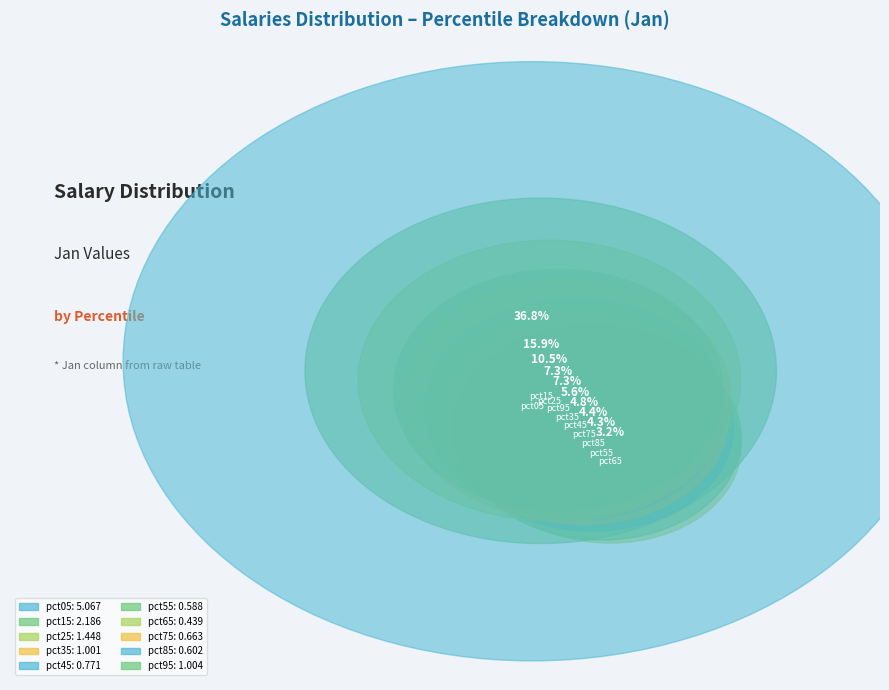

To the nearest percent, what portion does pct75 represent?

5%